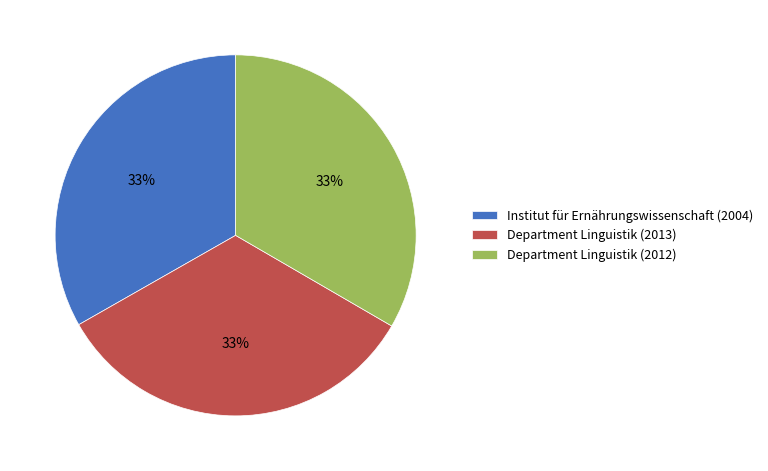

How many slices are in this pie chart?

3